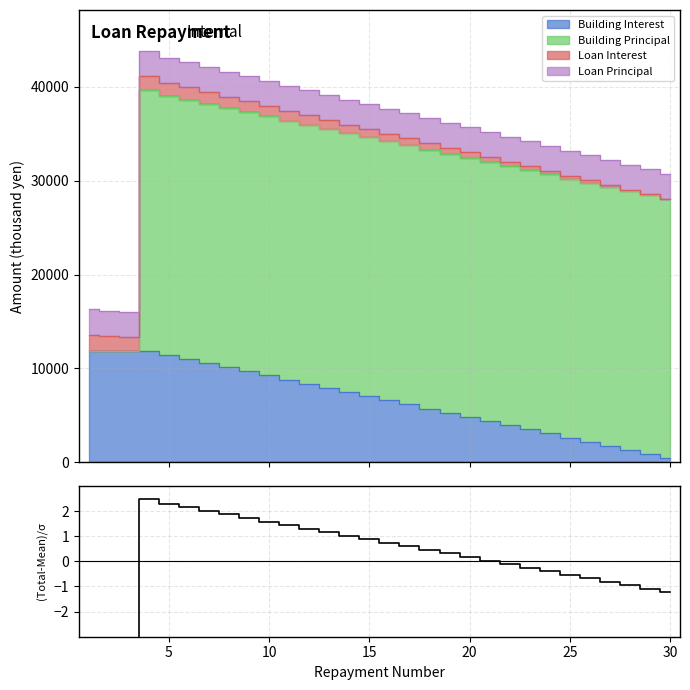

Reading left to right, list all the values displayed in this chart.

-5.3	-5.4	-5.4	2.5	2.3	2.1	2.0	1.9	1.7	1.6	1.4	1.3	1.2	1.0	0.9	0.7	0.6	0.5	0.3	0.2	0.0	-0.1	-0.2	-0.4	-0.5	-0.7	-0.8	-1.0	-1.1	-1.2